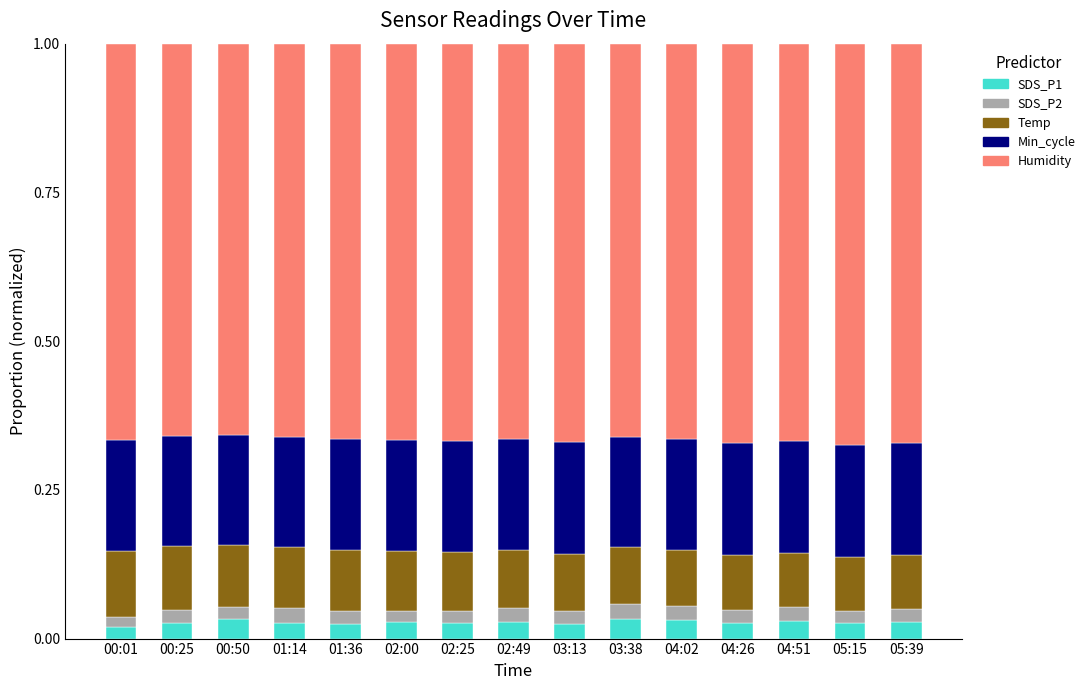

What is the total value across all series at 01:14?

1.0